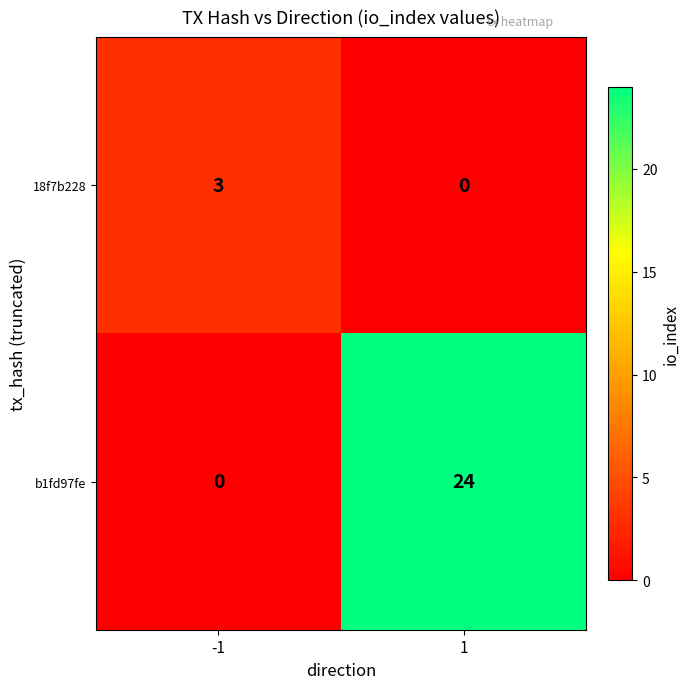

At how many categories does at least one series exceed 20?

1